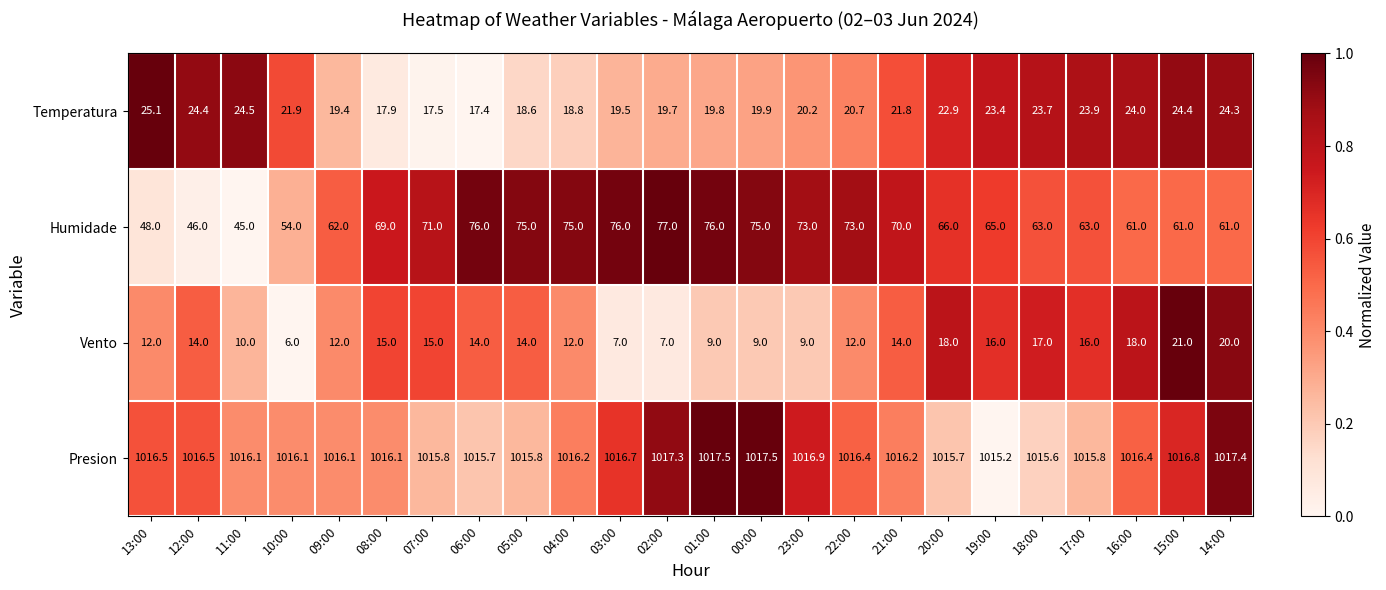

At which label is Temperatura closest to 21?

22:00